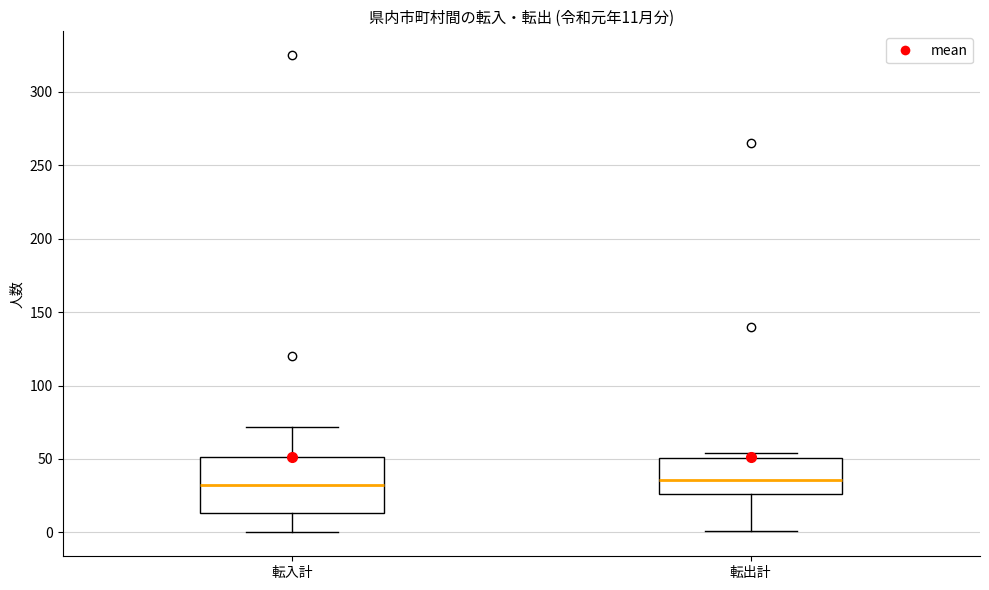

Which box is the tallest, from its lower edge to its upper edge?

転入計